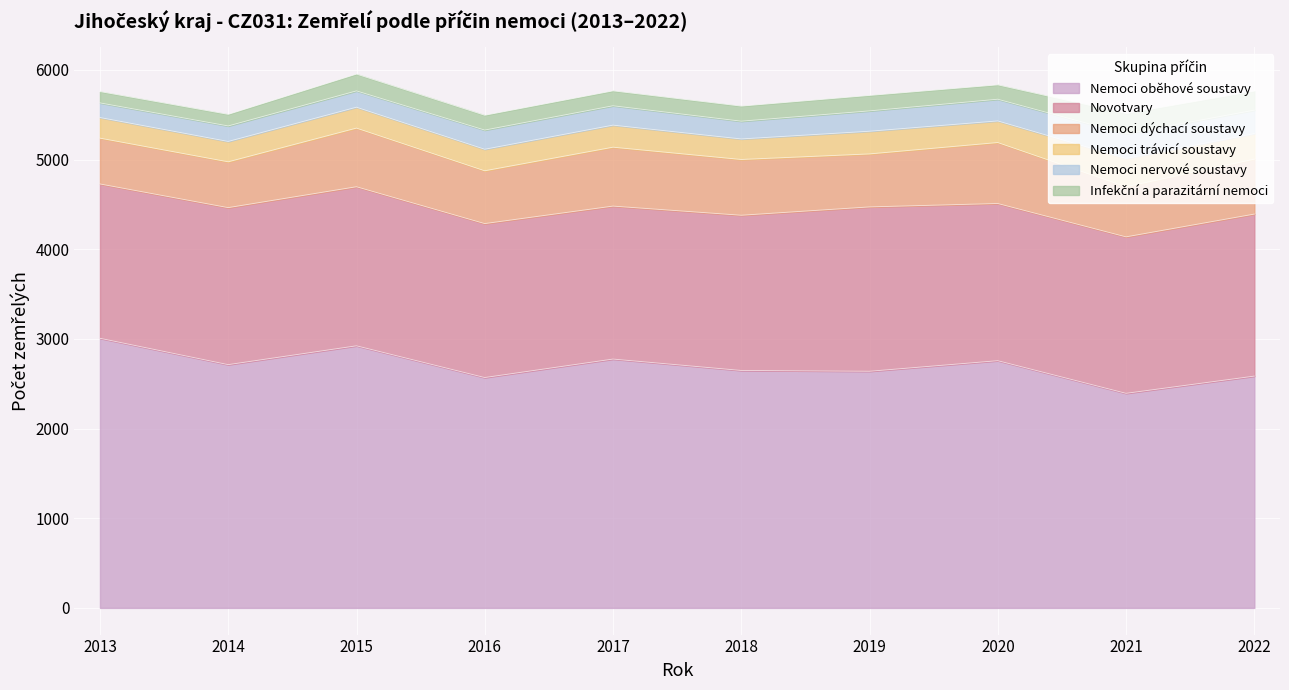

What is the smallest value displayed?

126